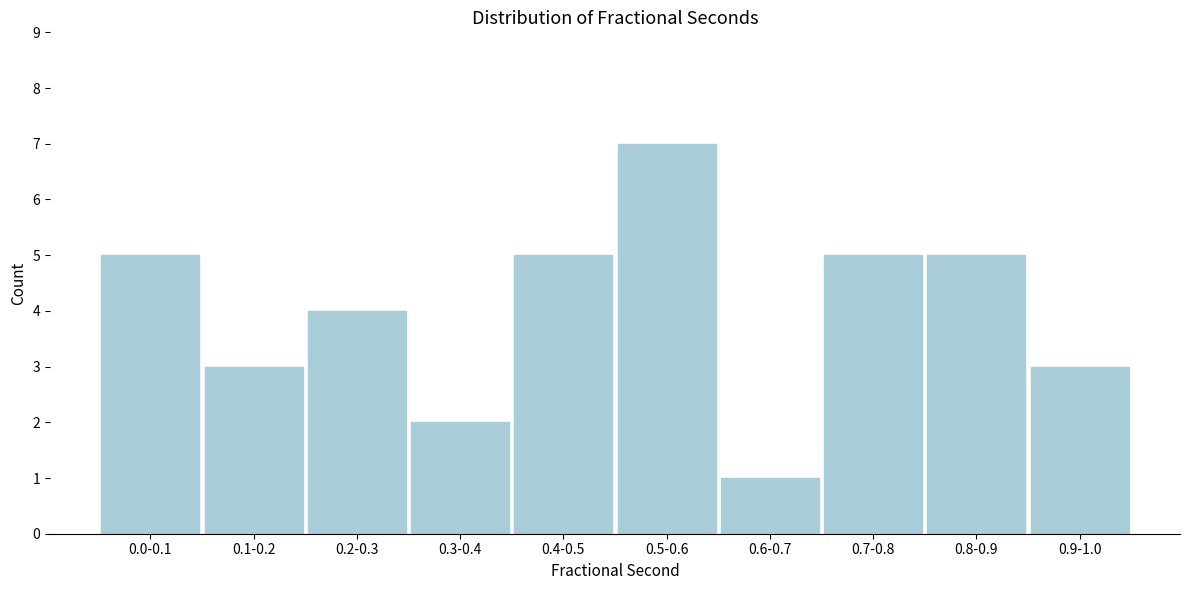

Reading left to right, list all the values displayed in this chart.

0.0-0.1=5	0.1-0.2=3	0.2-0.3=4	0.3-0.4=2	0.4-0.5=5	0.5-0.6=7	0.6-0.7=1	0.7-0.8=5	0.8-0.9=5	0.9-1.0=3